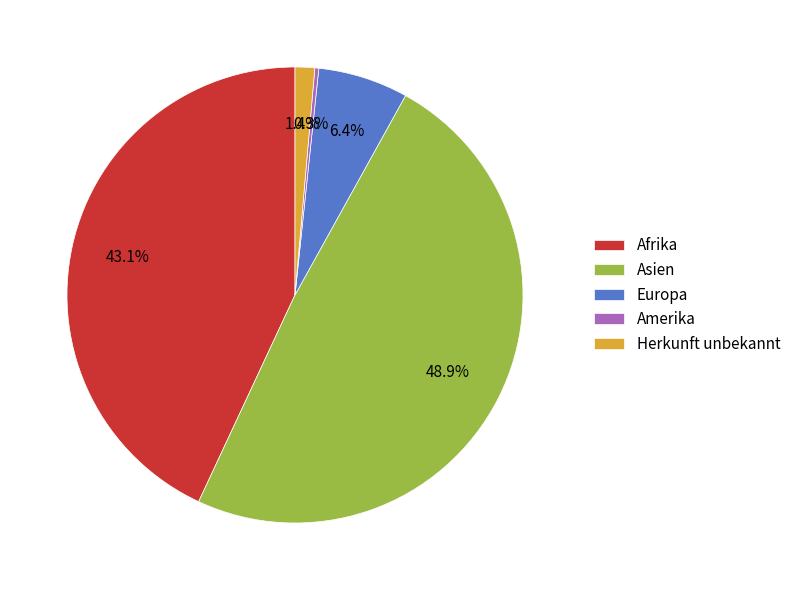

What is the ratio of the value at Europa to the value at Amerika?

23.0